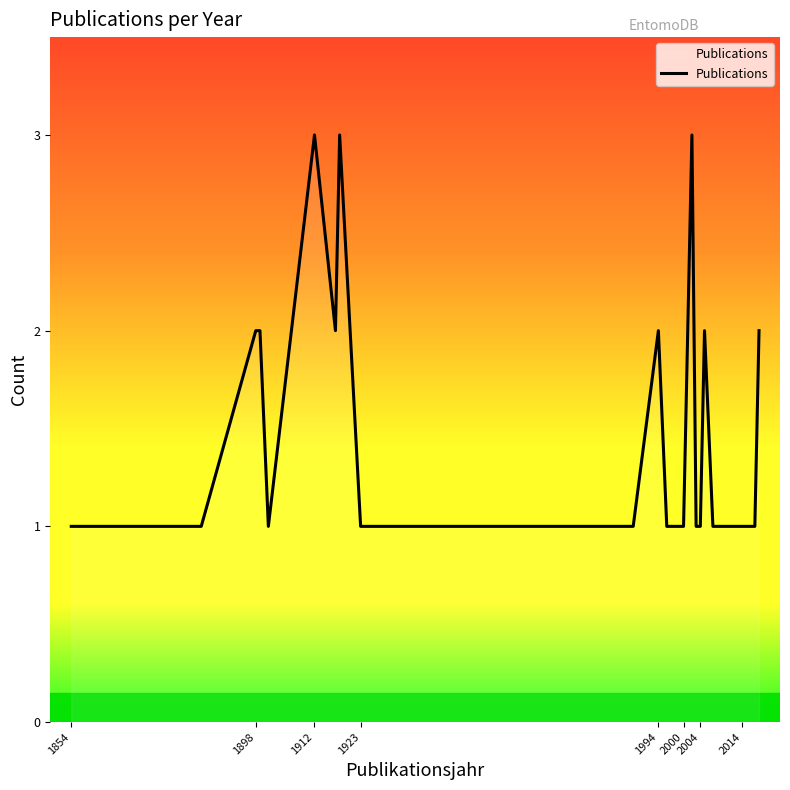

What is the maximum value shown in the chart?

3